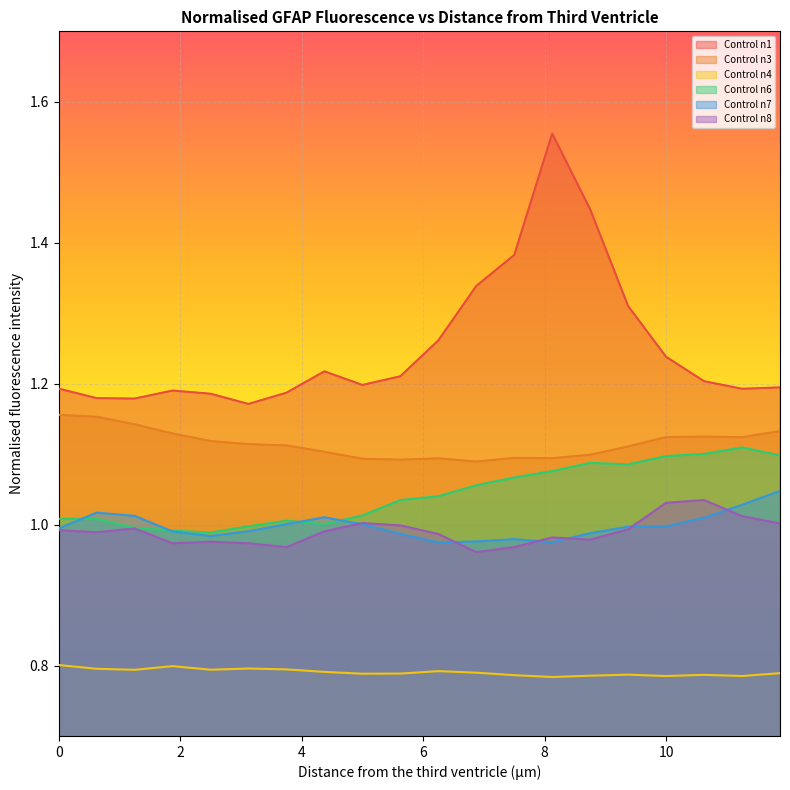

What is the spread (max minus min) of values at 8.125?

0.8